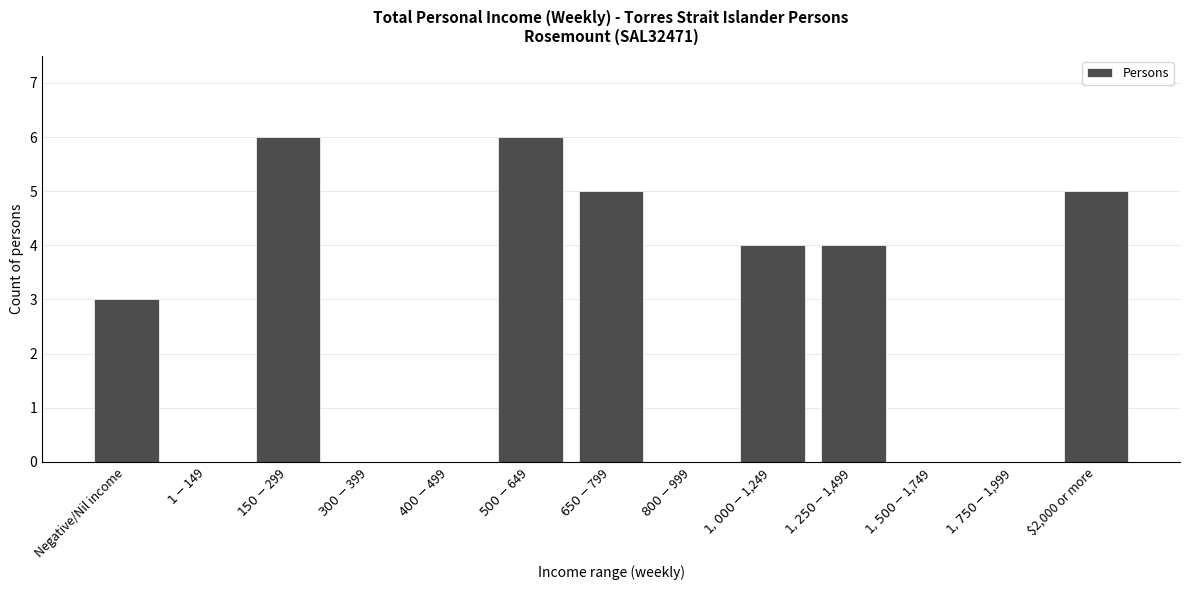

What is the maximum value shown in the chart?

6